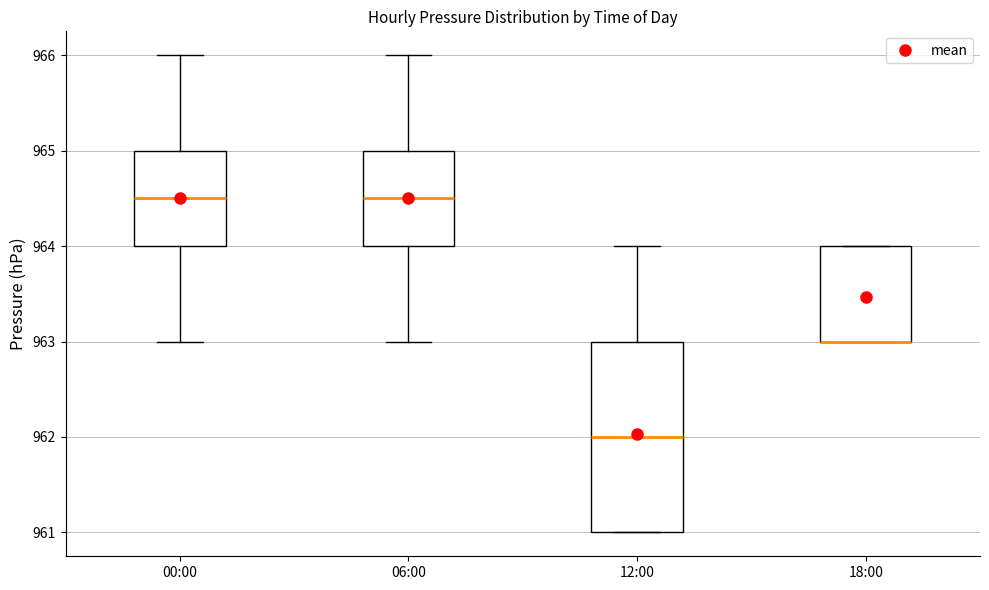

Reading left to right, transcribe this box plot: for each box, give where its median line is, the range the box spans, and where its two whiskers end, as read against the y-axis. The values are not printed on the chart, so give them approximately, as read against the axis.

00:00: median 964.5, box 964.0 to 965.0, whiskers 963.0 to 966.0
06:00: median 964.5, box 964.0 to 965.0, whiskers 963.0 to 966.0
12:00: median 962.0, box 961.0 to 963.0, whiskers 961.0 to 964.0
18:00: median 963.0 (drawn on the box's lower edge), box 963.0 to 964.0, whiskers 963.0 to 964.0